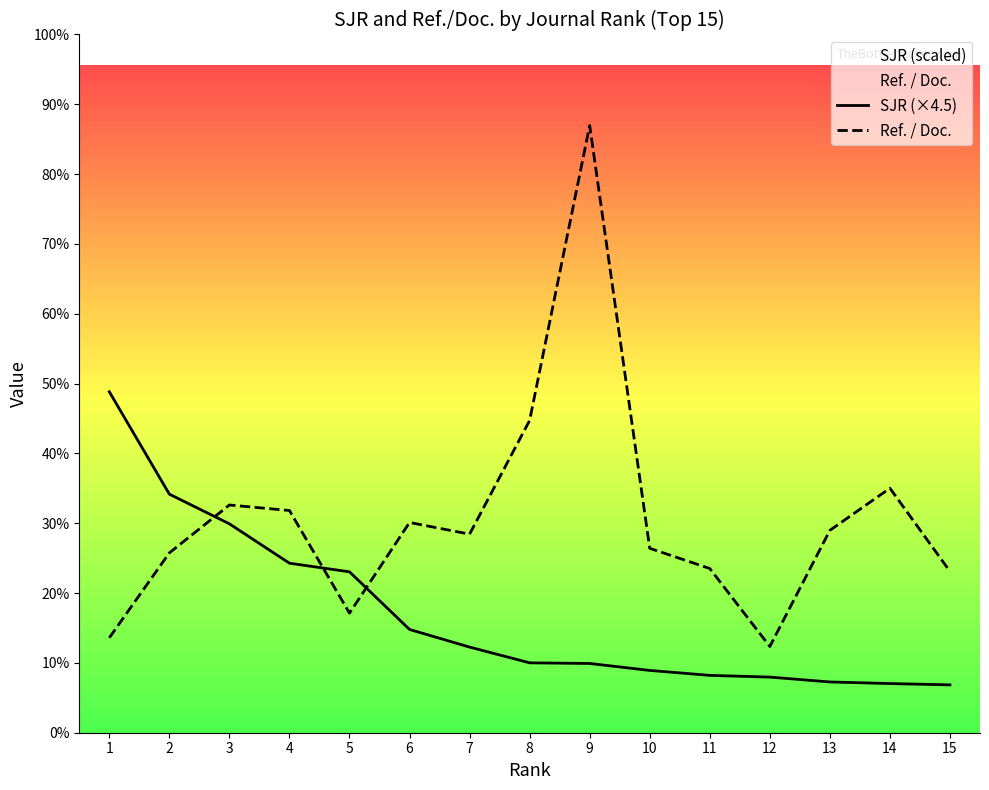

How many lines are shown in the chart?

2